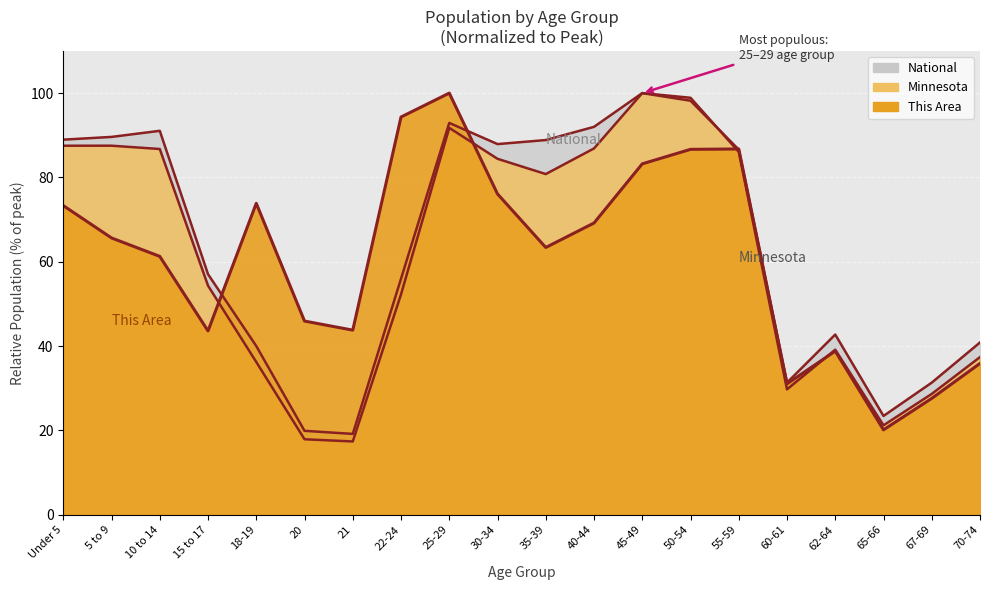

How many times do National and Minnesota cross each other?

1